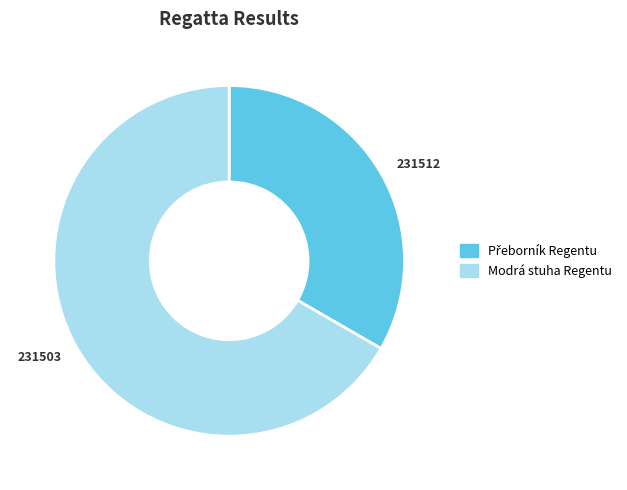

Is the sum of 231503 and 231512 greater than half?

Yes